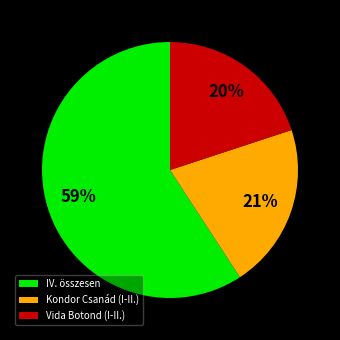

Rank the categories by value from lowest to highest.

Vida Botond (I-II.), Kondor Csanád (I-II.), IV. összesen